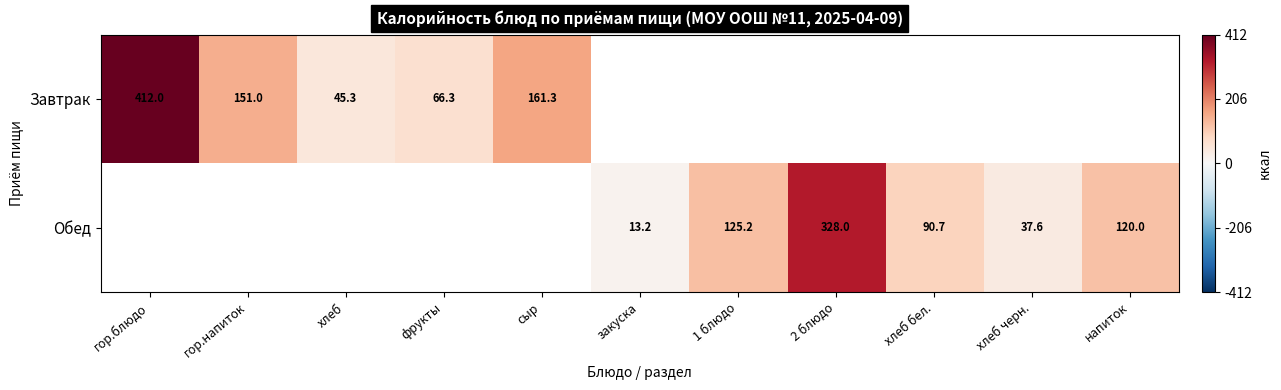

True or false: Обед has a value of 166.3 at напиток.

False